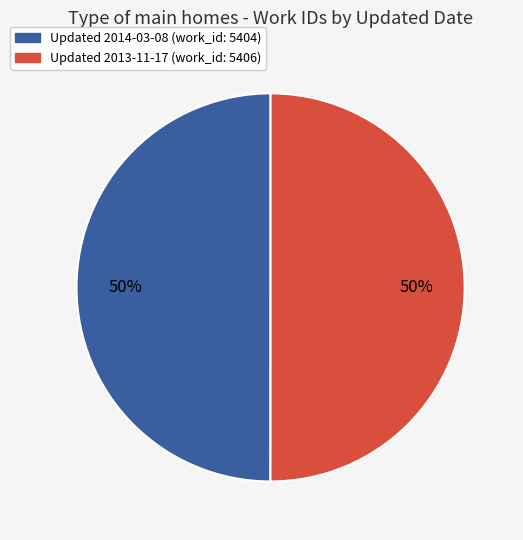

To the nearest percent, what is the average slice percentage?

50%